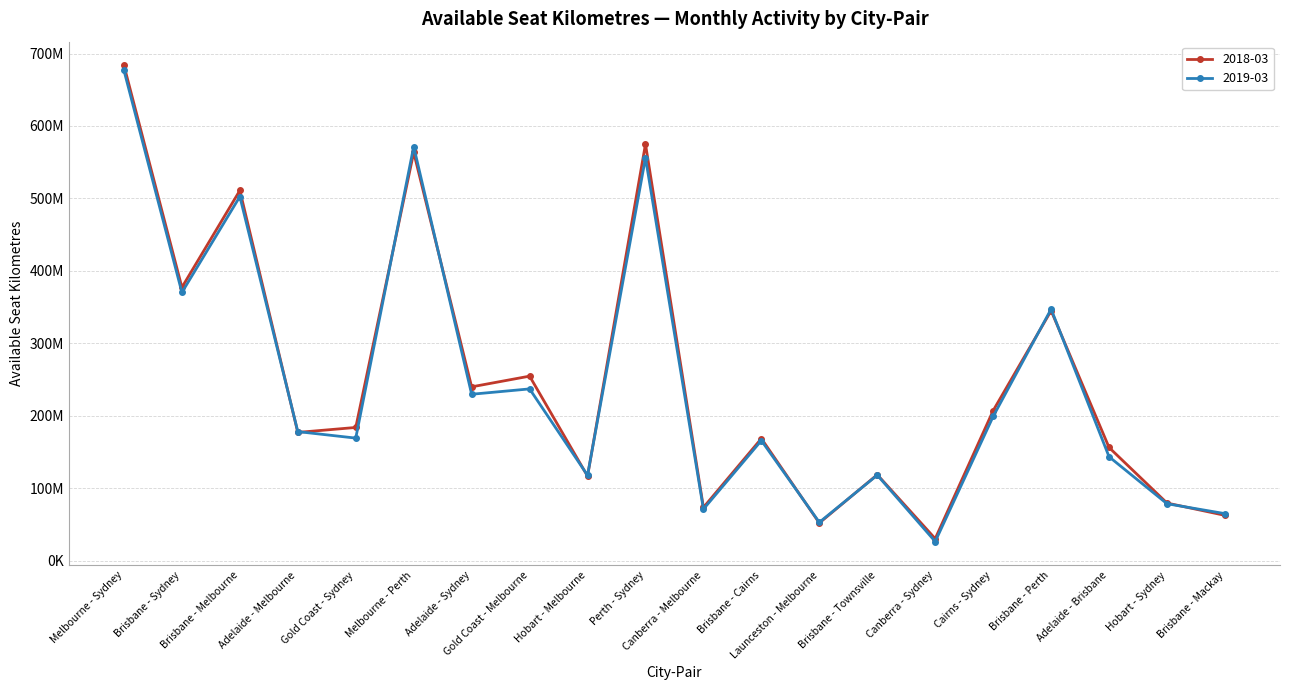

At how many categories does at least one series exceed 37795375?

19